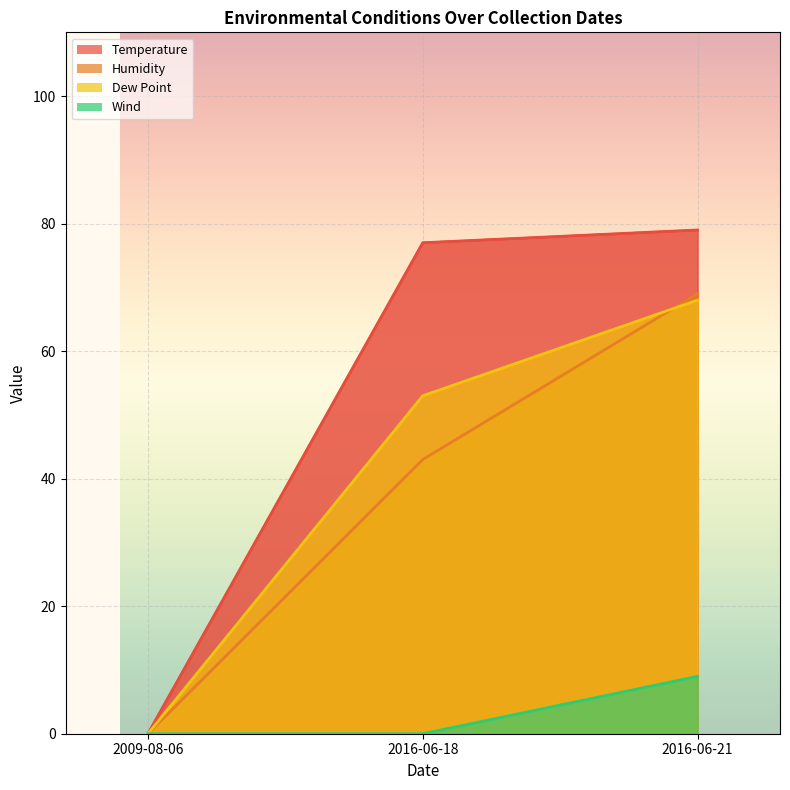

Which has a higher value, 2009-08-06 or 2016-06-21?

2016-06-21